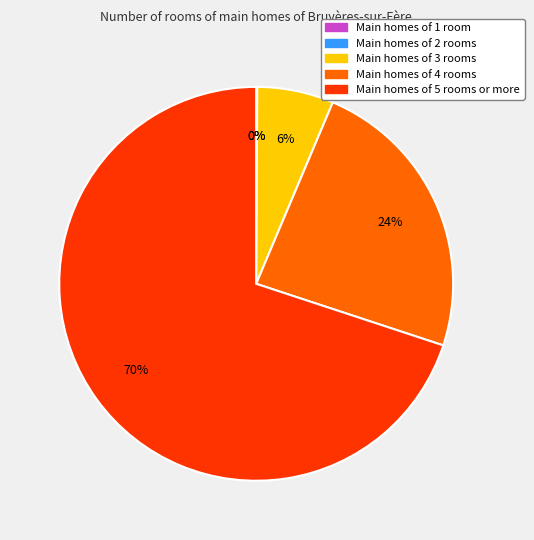

Which slice is the largest?

Main homes of 5 rooms or more